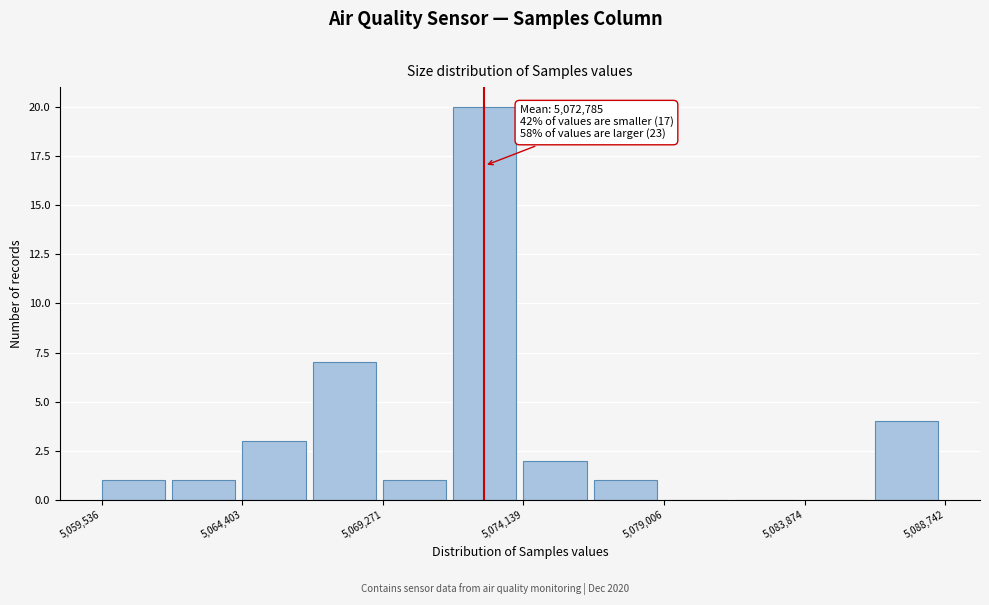

Over which range of the x-axis is the bar tallest?

5071500 to 5074000